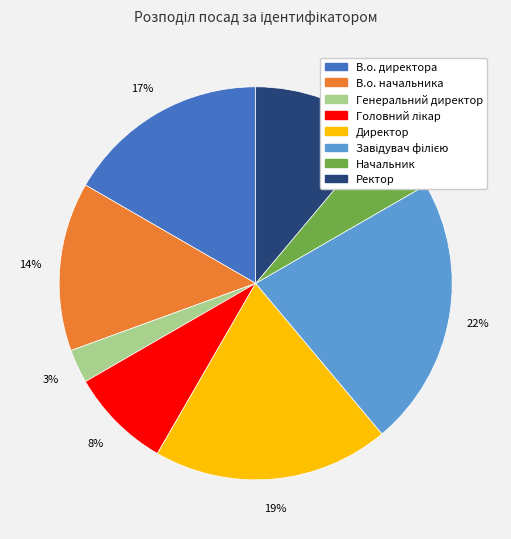

What percentage is the Начальник slice, to the nearest percent?

6%